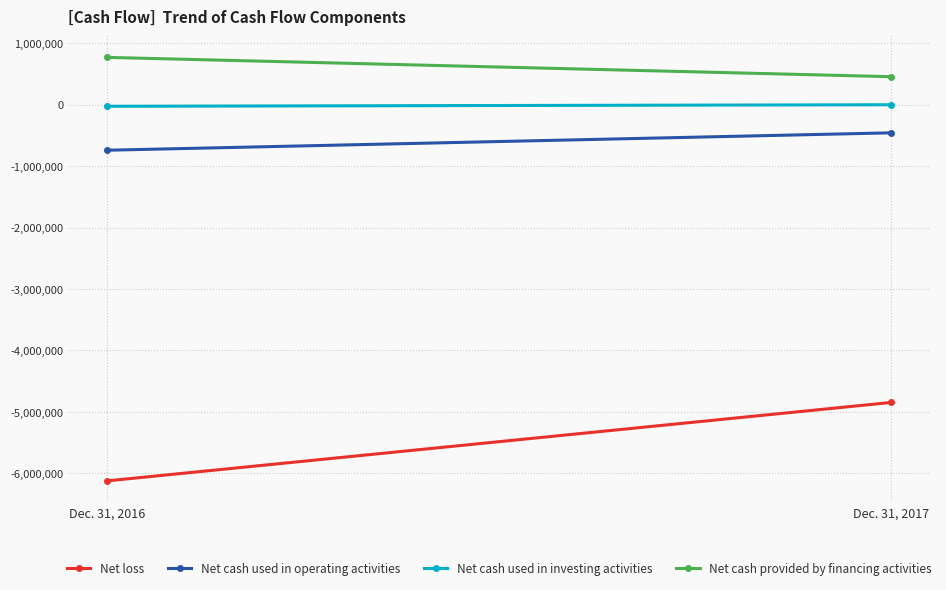

At which label does Net loss reach its peak?

Dec. 31, 2017